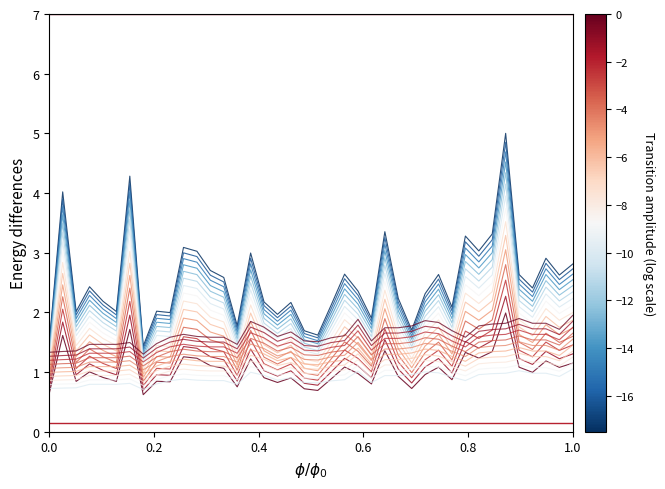

Does the chart display data point markers on the line(s)?

No